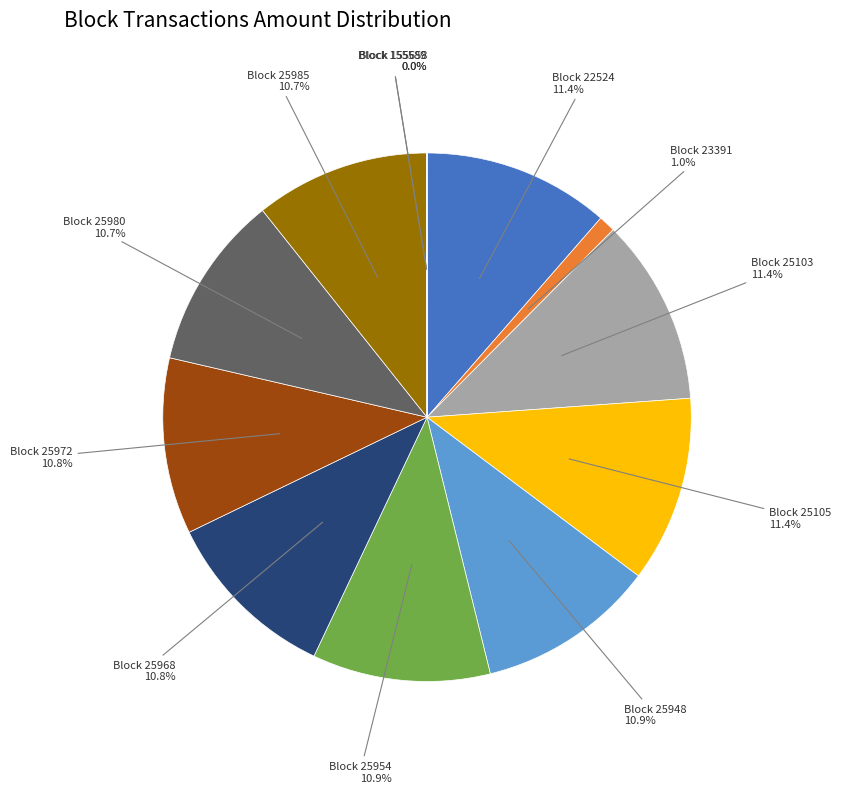

Combined, do Block 25103 and Block 25954 account for over 50%?

No